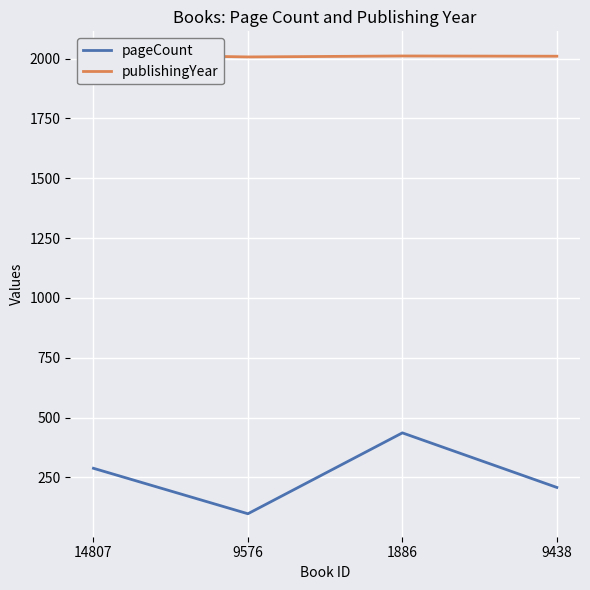

What is the spread (max minus min) of values at 9576?

1909